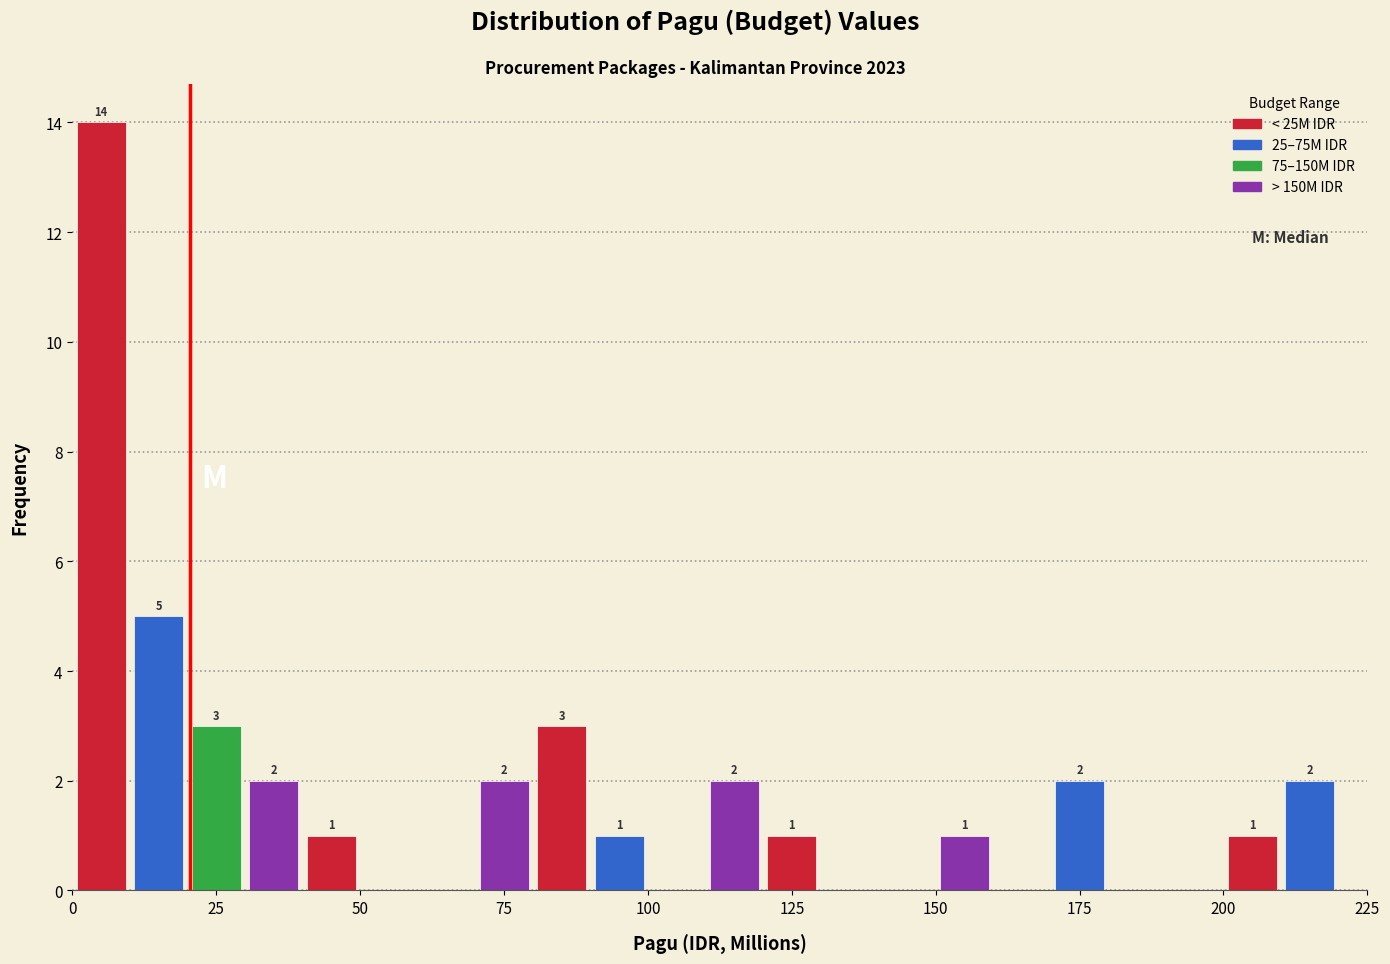

Around what value on the x-axis is the tallest bar? Give the approximate position of its centre, as read against the axis.

5